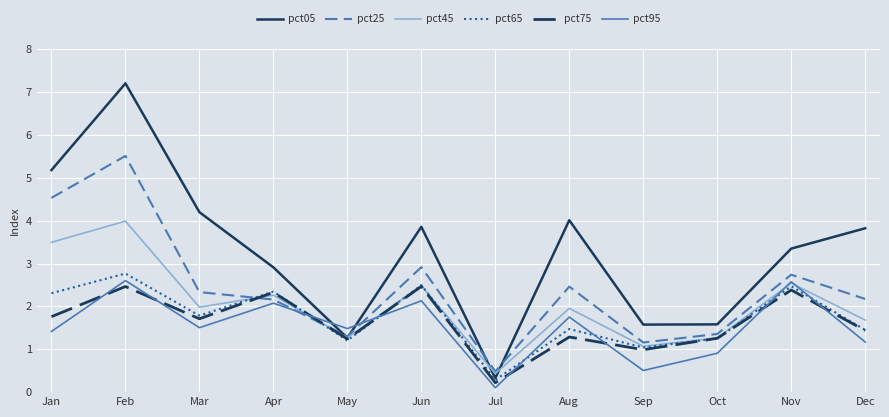

Which series has the largest total across all categories?

pct05